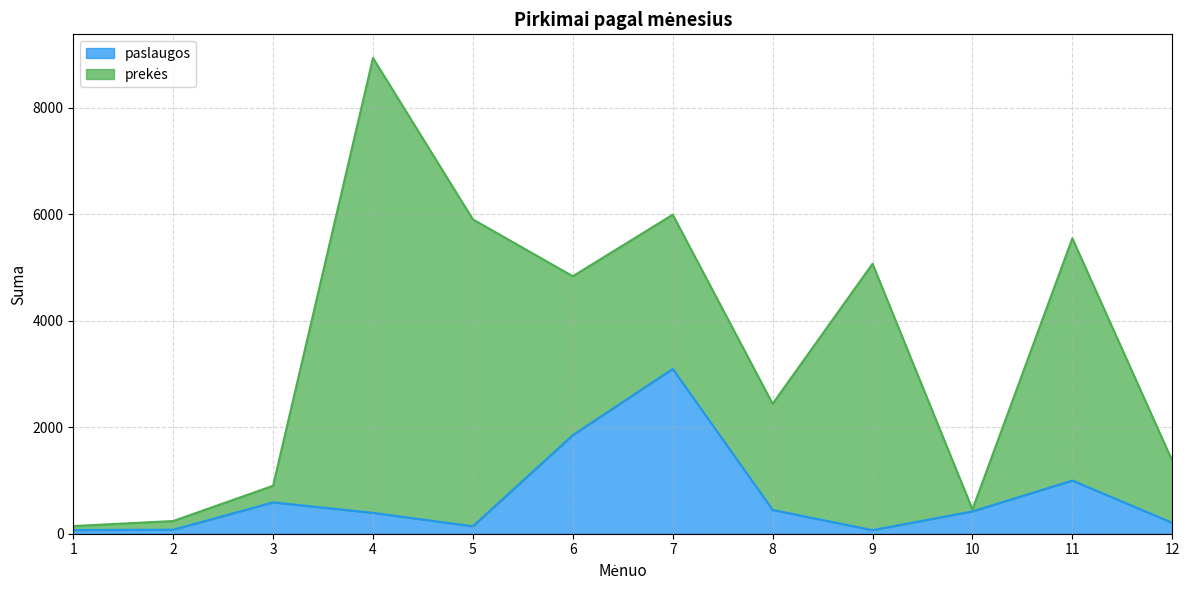

List the labels in order of value, smallest first.

9, 1, 2, 5, 12, 4, 10, 8, 3, 11, 6, 7